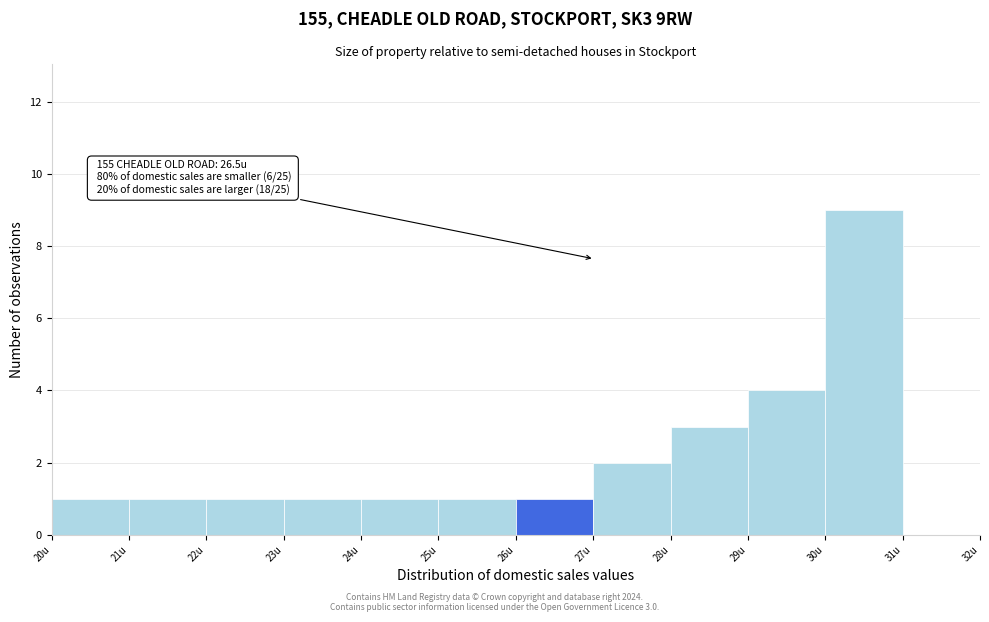

Which range on the x-axis has the tallest bar?

30 to 31